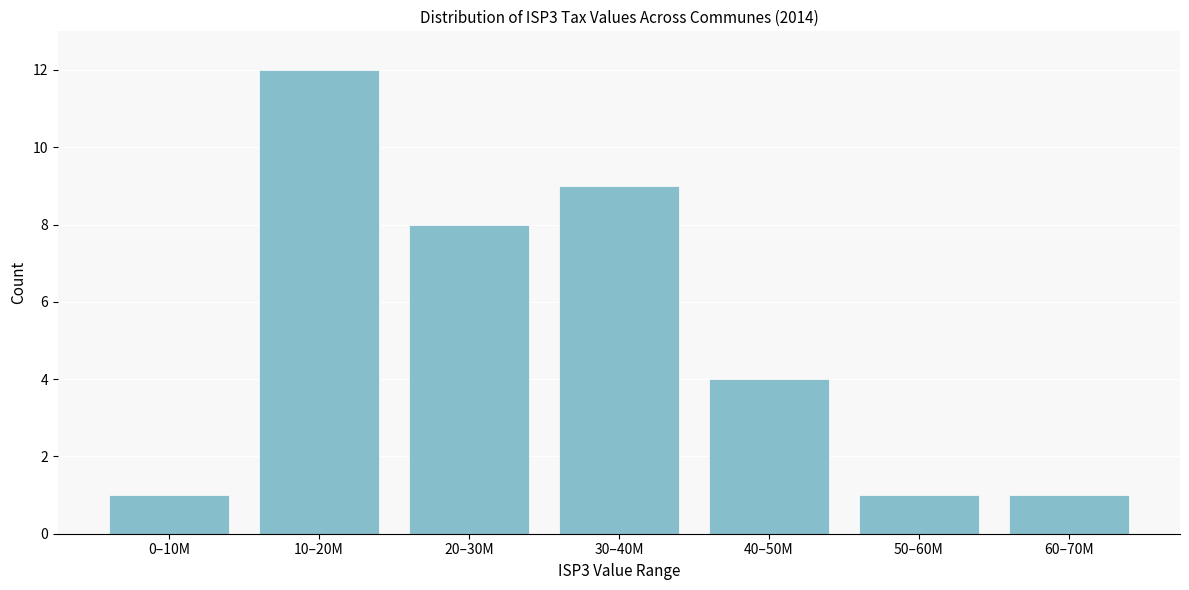

Reading right to left, extract all data points from this chart.

60–70M=1	50–60M=1	40–50M=4	30–40M=9	20–30M=8	10–20M=12	0–10M=1